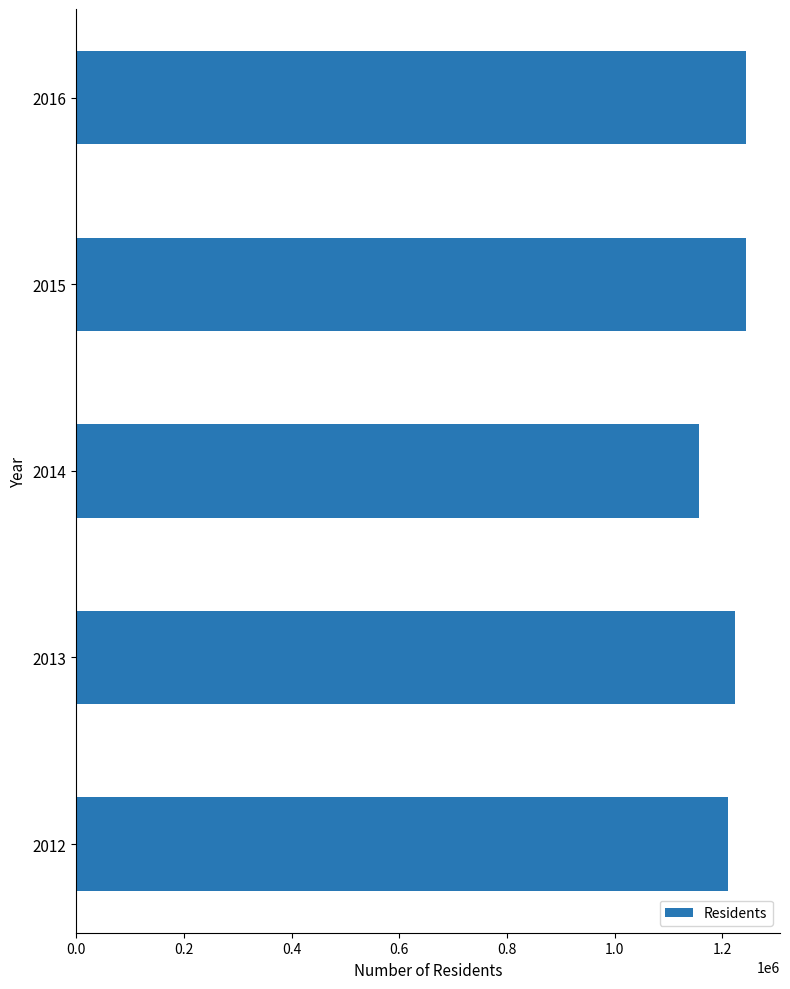

The value at 2015 is 388465. True or false?

False